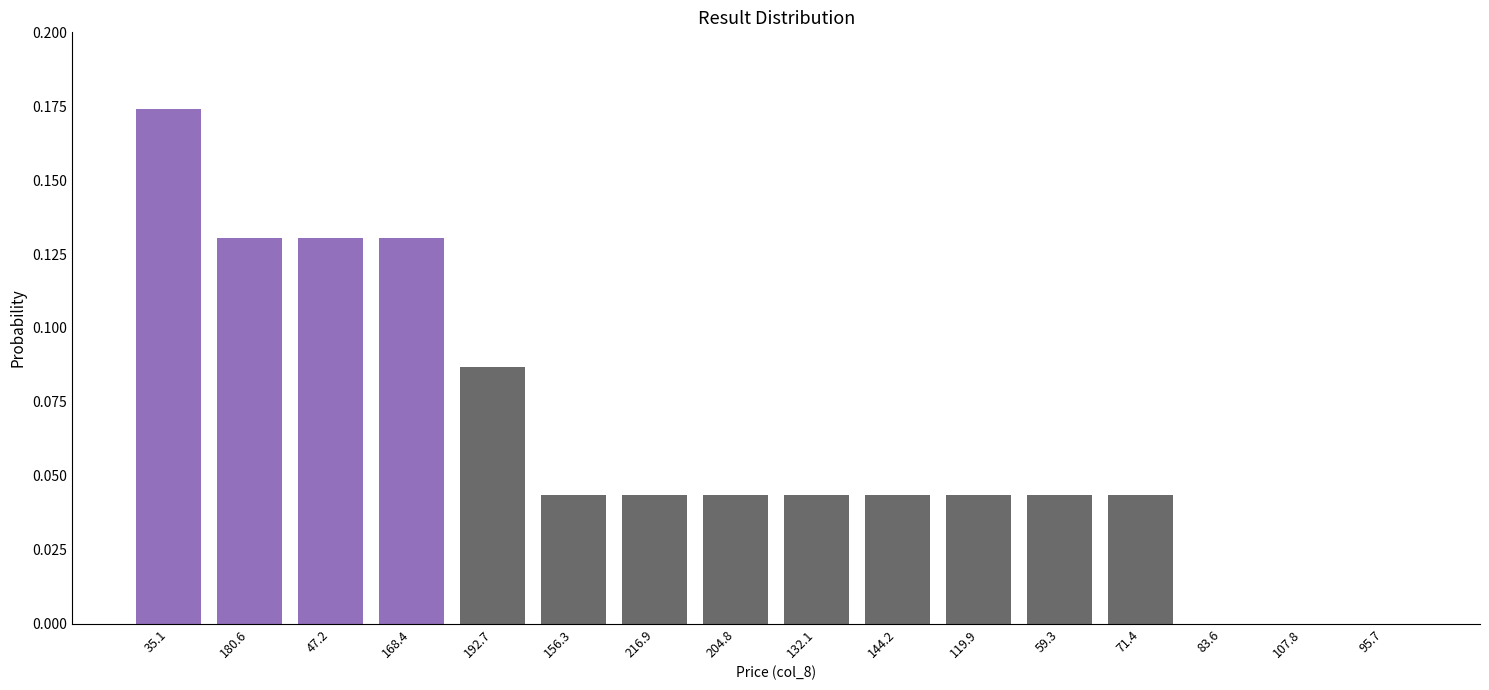

True or false: the data shows -0.1 at 107.8.

False